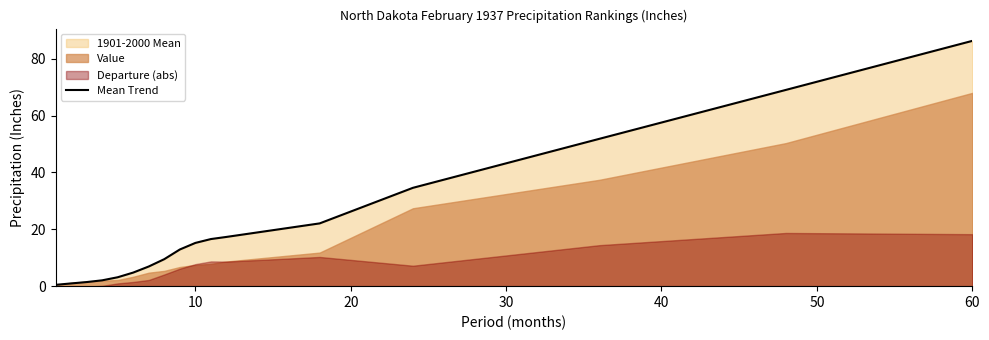

At which label does Mean Trend reach its peak?

60